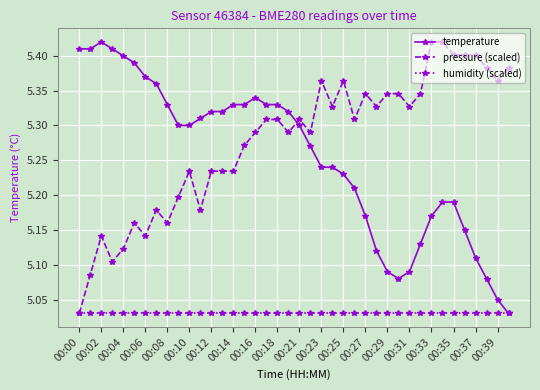

At how many categories does at least one series exceed 5?

40